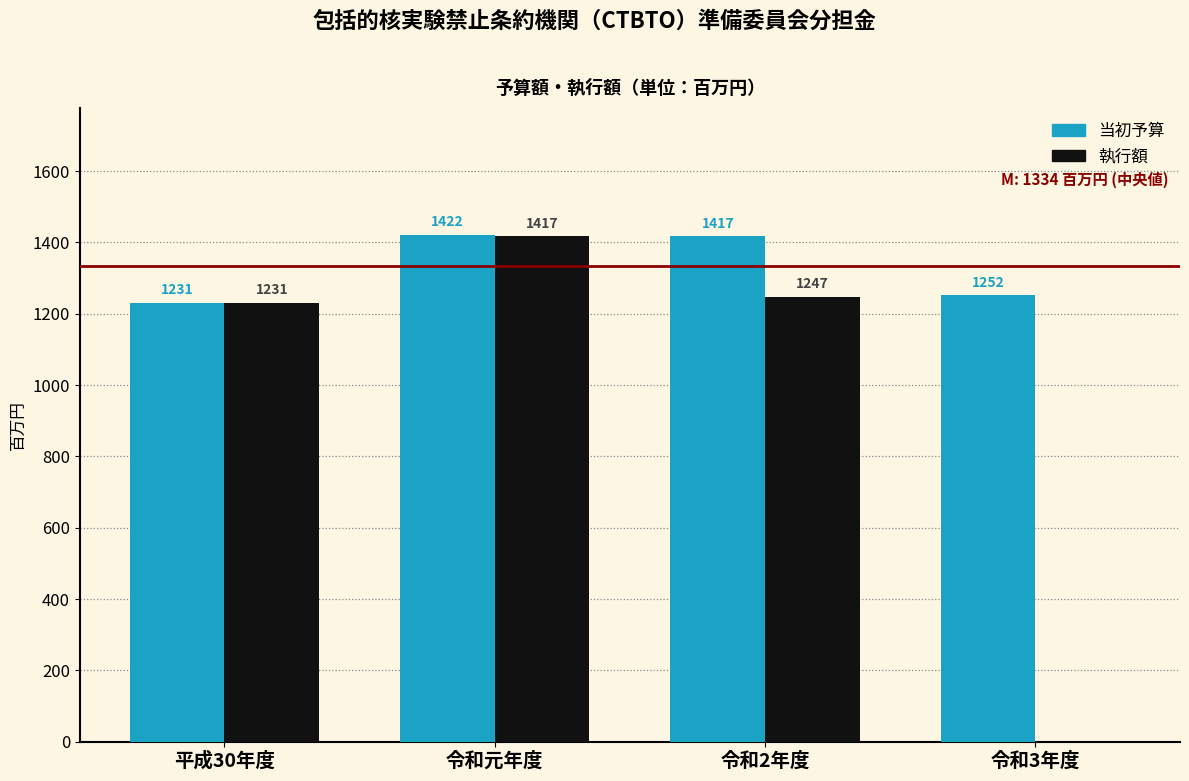

Reading right to left, extract all data points from this chart.

当初予算: 令和3年度=1252	令和2年度=1417	令和元年度=1422	平成30年度=1231
執行額: 令和3年度=0	令和2年度=1247	令和元年度=1417	平成30年度=1231